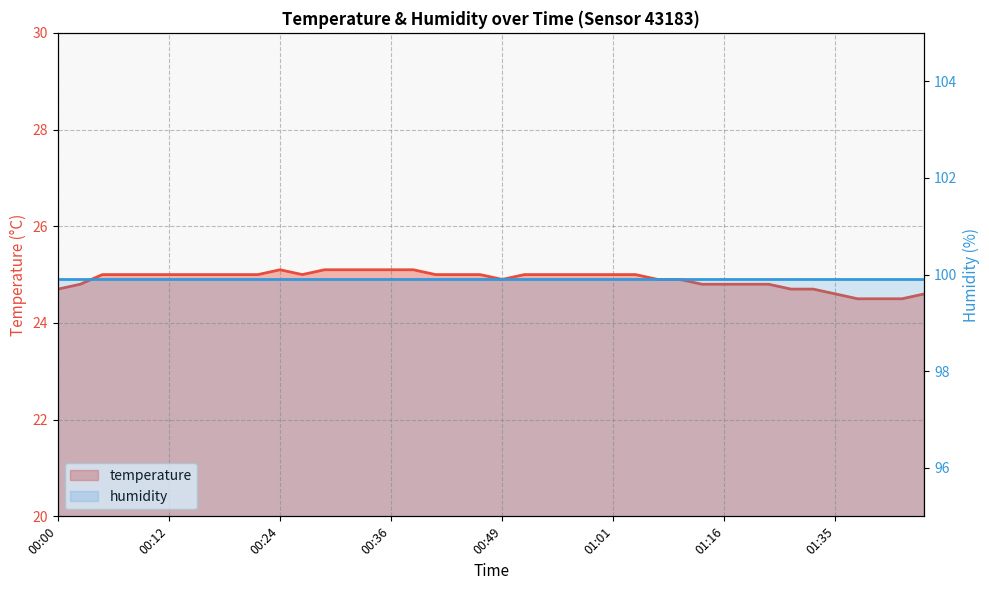

What is the sum of the values at 00:31 and 00:10?

50.1